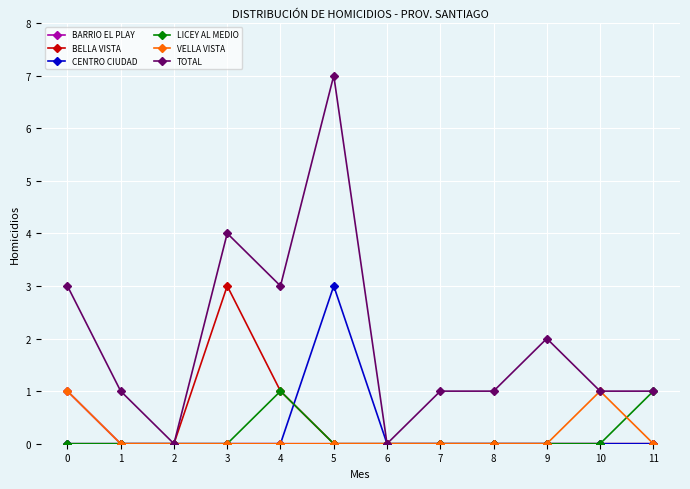

True or false: LICEY AL MEDIO has more than 0 points higher than both neighbors.

True